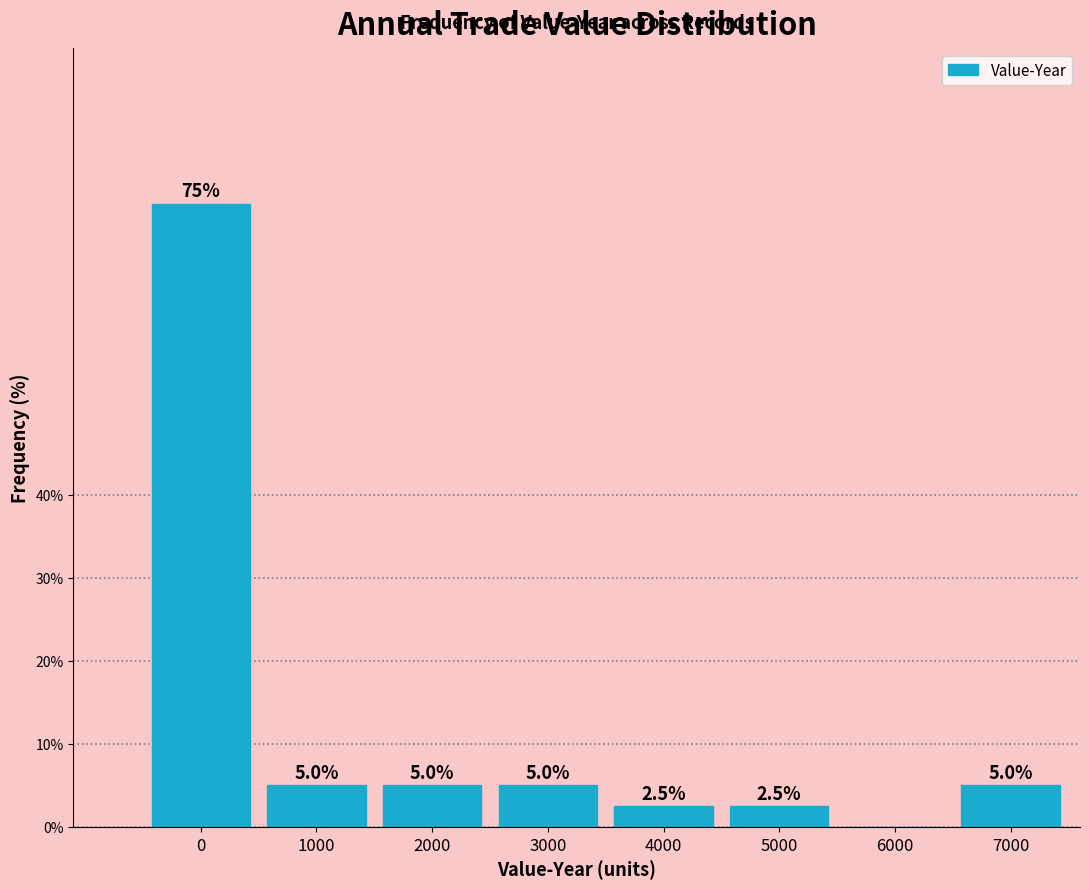

Reading right to left, what are all the values shown in this chart?

7000=5.0	6000=0.0	5000=2.5	4000=2.5	3000=5.0	2000=5.0	1000=5.0	0=75.0